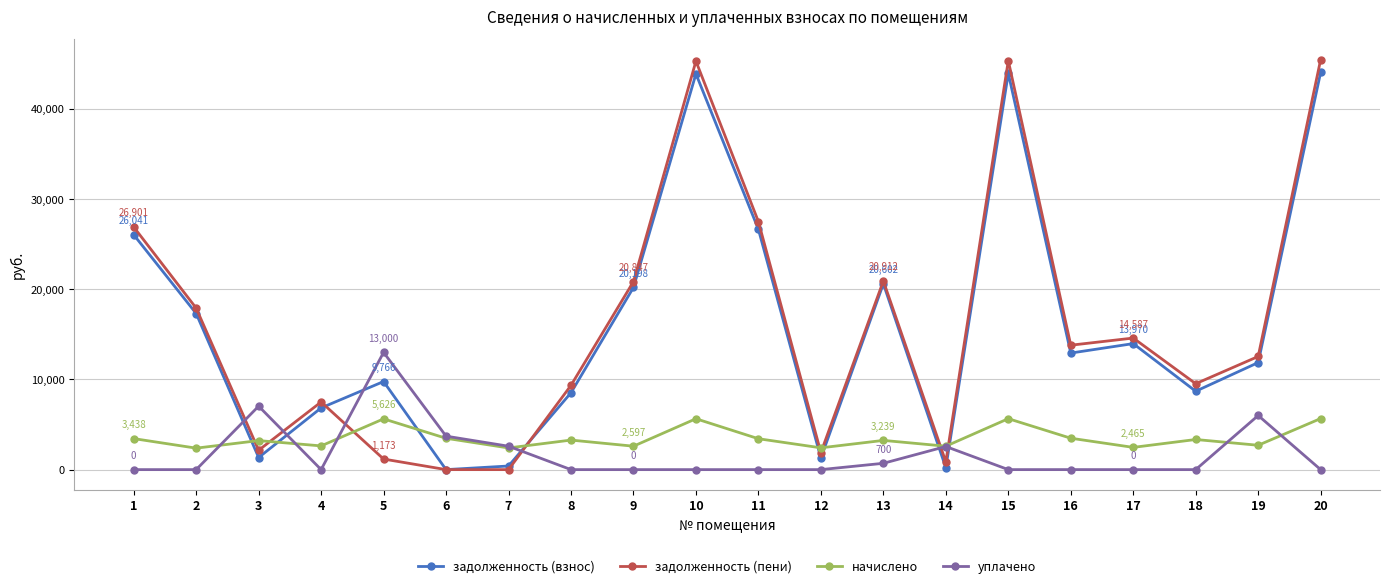

Which series ends up on top after the final intersection of задолженность (пени) and уплачено?

задолженность (пени)